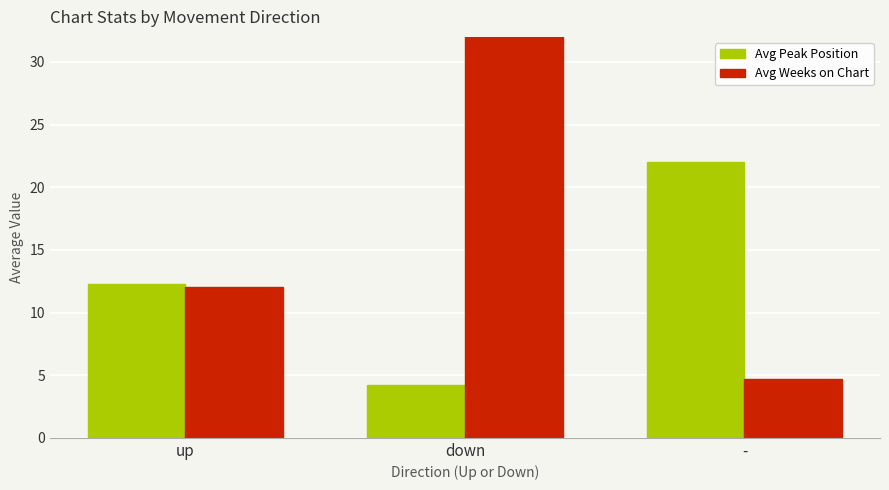

The value of Avg Weeks on Chart at up is 3.3. True or false?

False